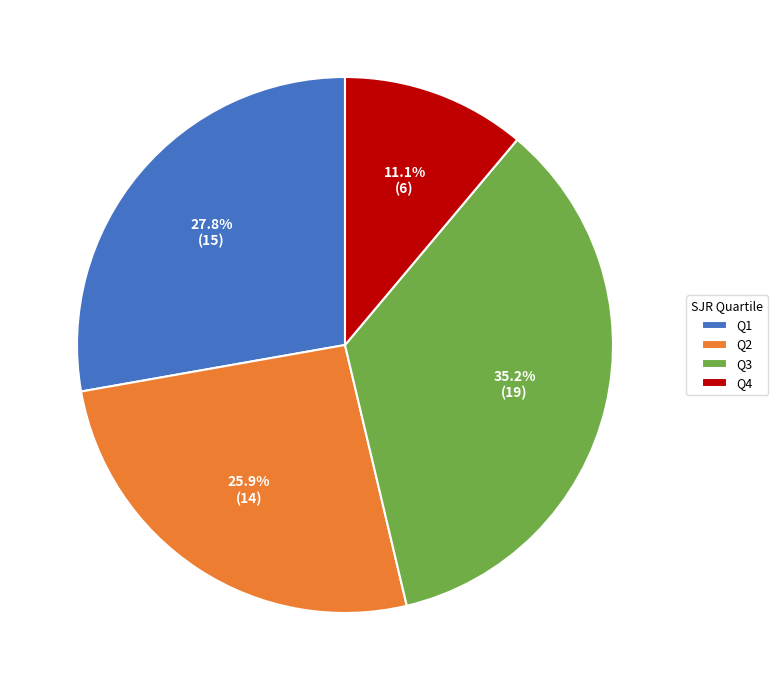

To the nearest percent, what is the difference between the Q2 and Q1 slice percentages?

2%